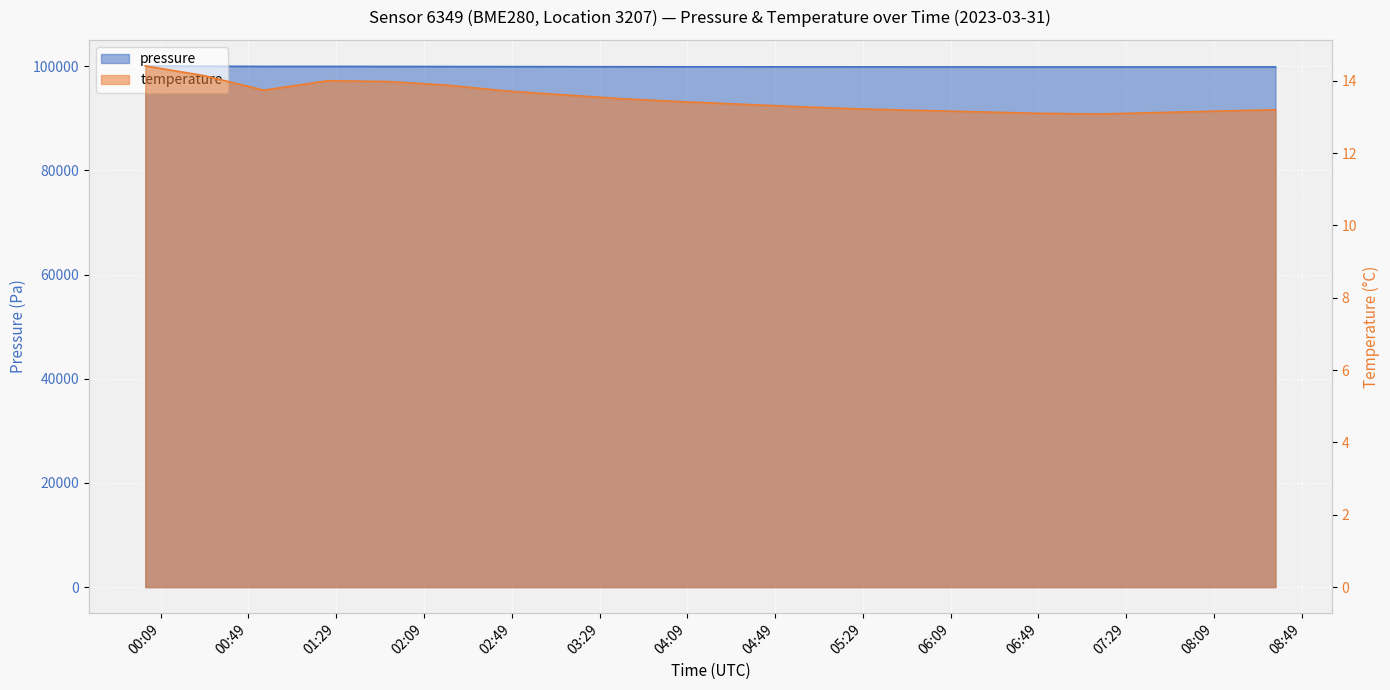

What are all the series names shown in the legend?

pressure, temperature